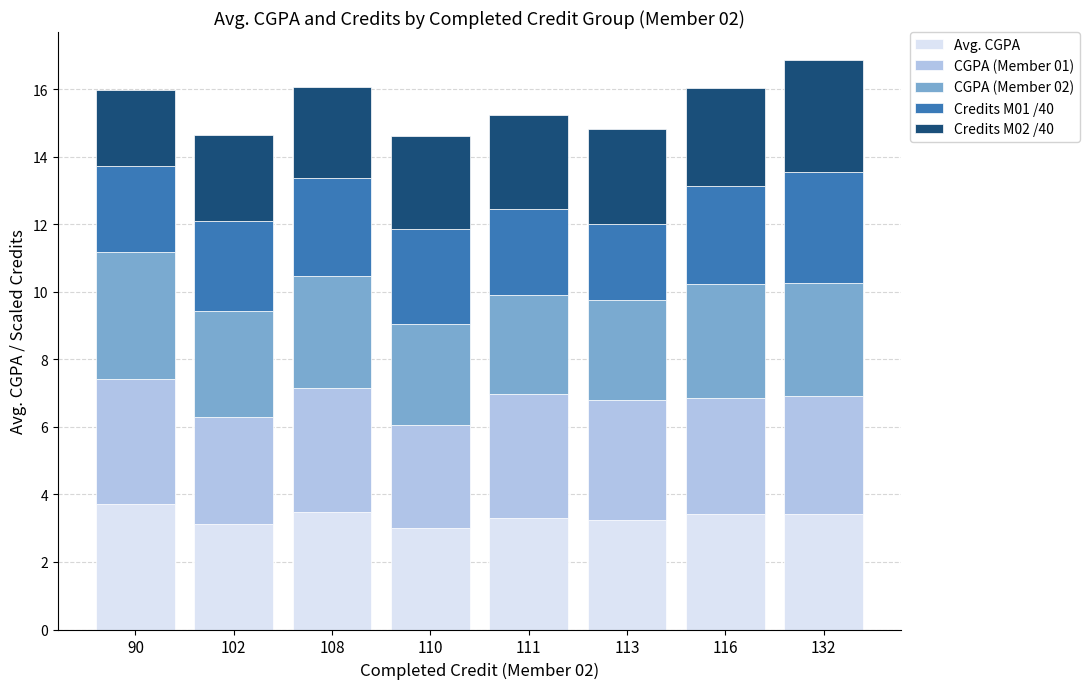

What is the difference between the maximum and minimum values in the Avg. CGPA series?

0.7